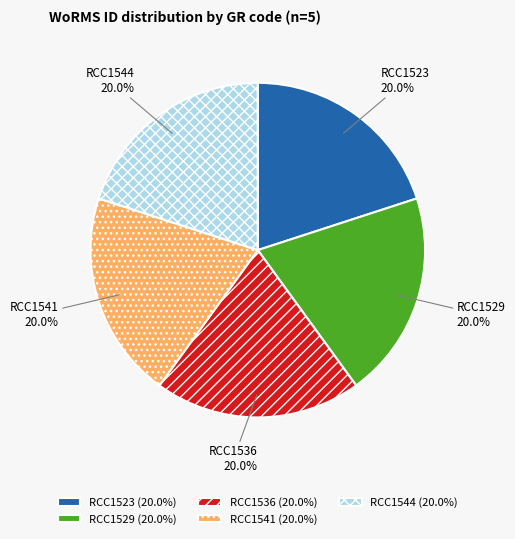

What is the ratio of the value at RCC1541 to the value at RCC1523?

1.0